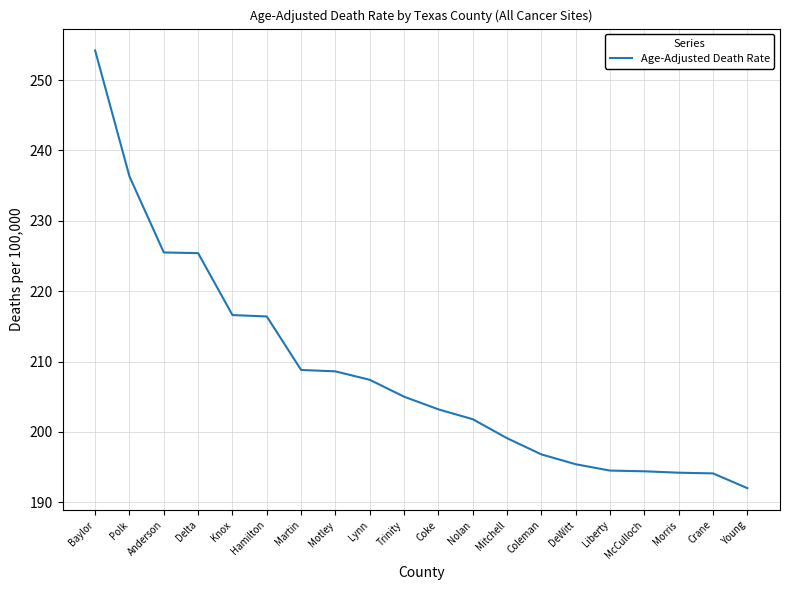

What is the approximate value at Young?

192.0